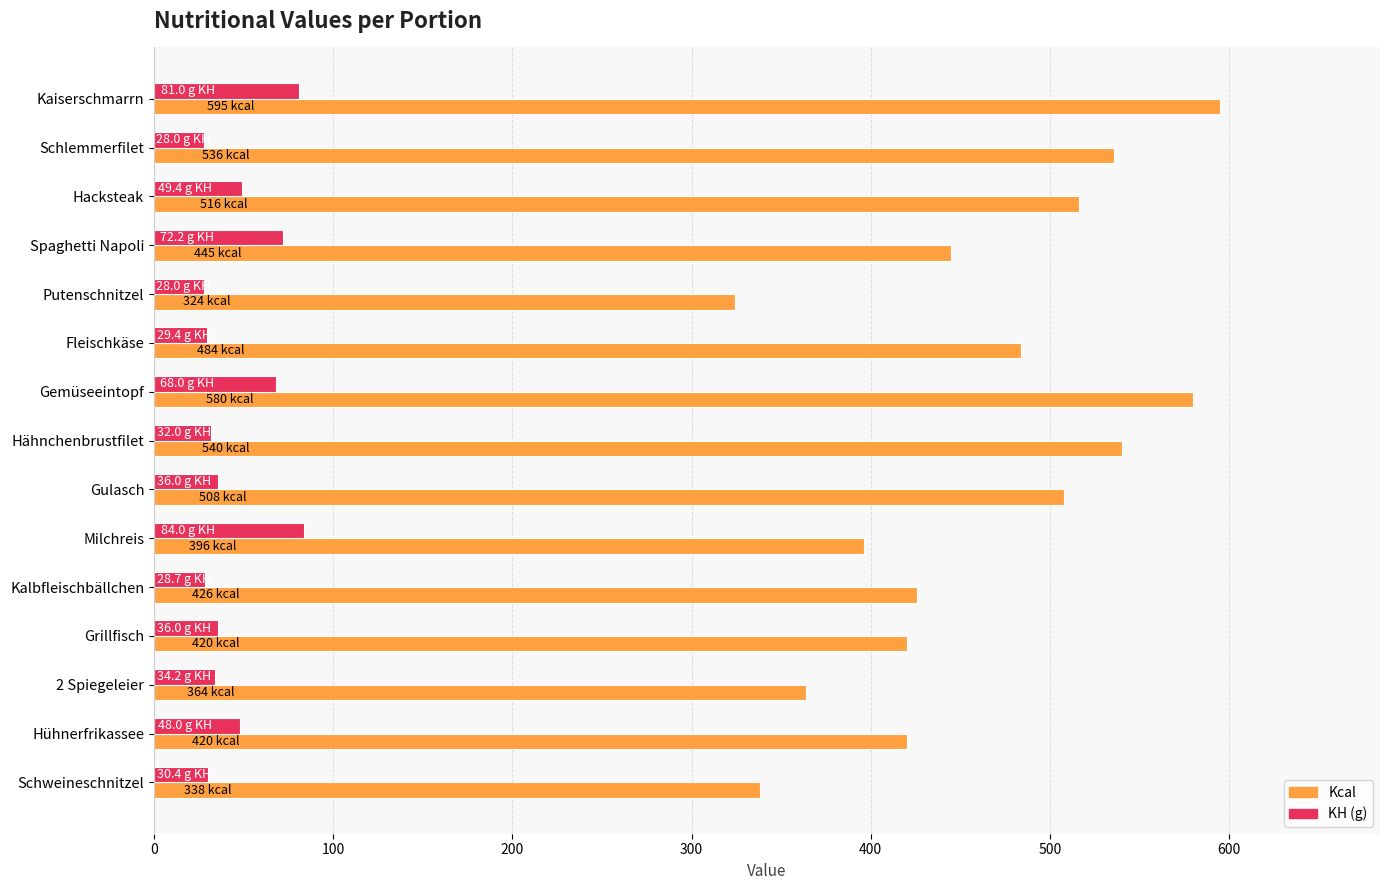

What is the sum of all KH (g) values?

685.3